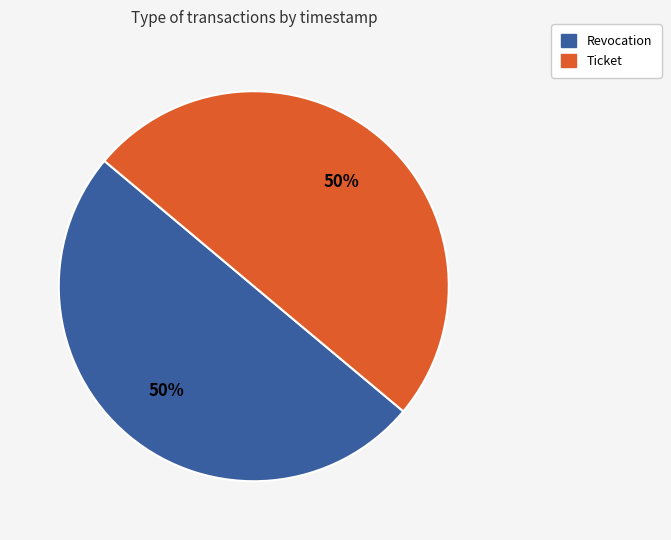

How many slices are in this pie chart?

2